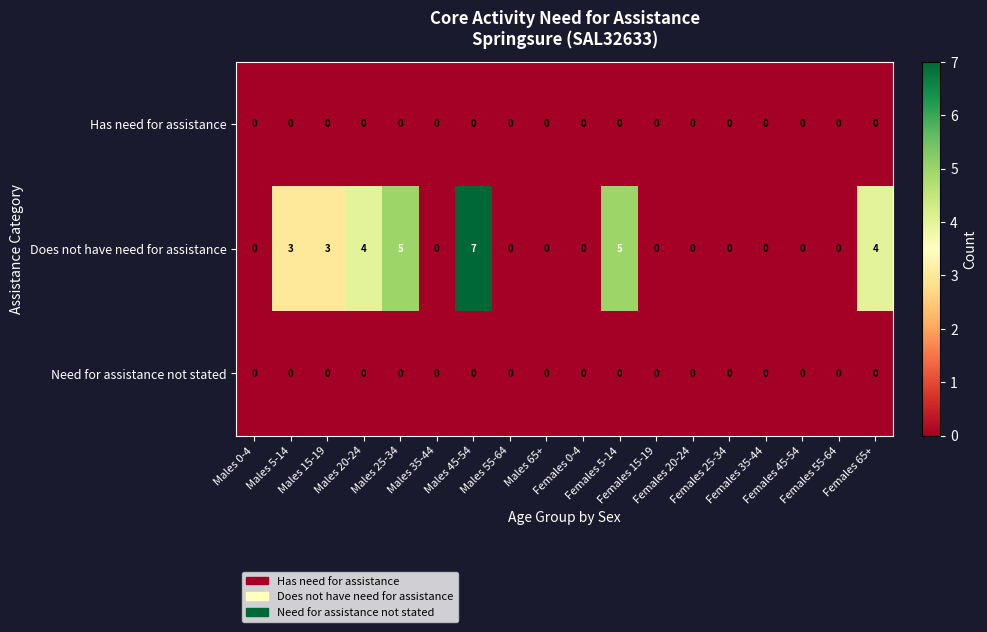

What is the greatest value displayed?

7